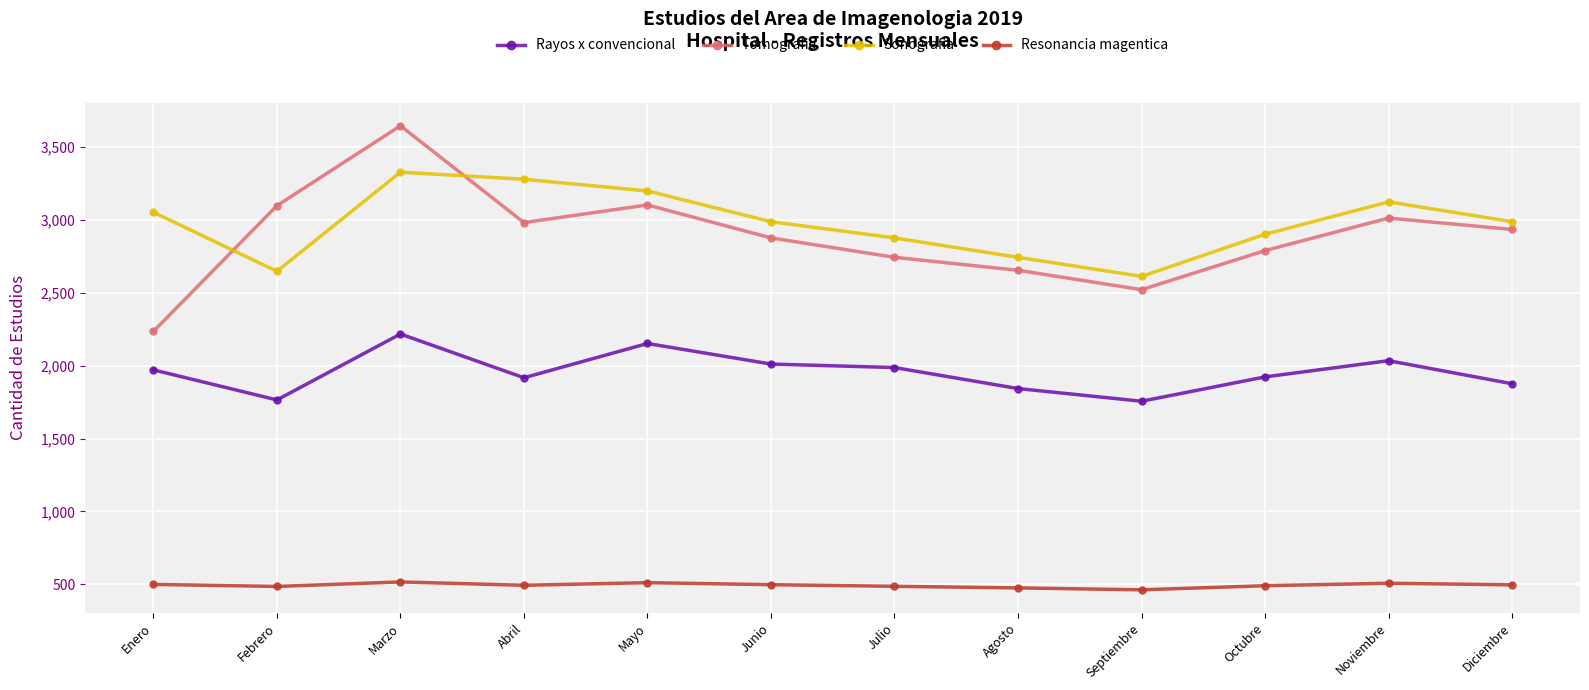

Where do Tomografia and Sonografia first cross each other?

Enero and Febrero